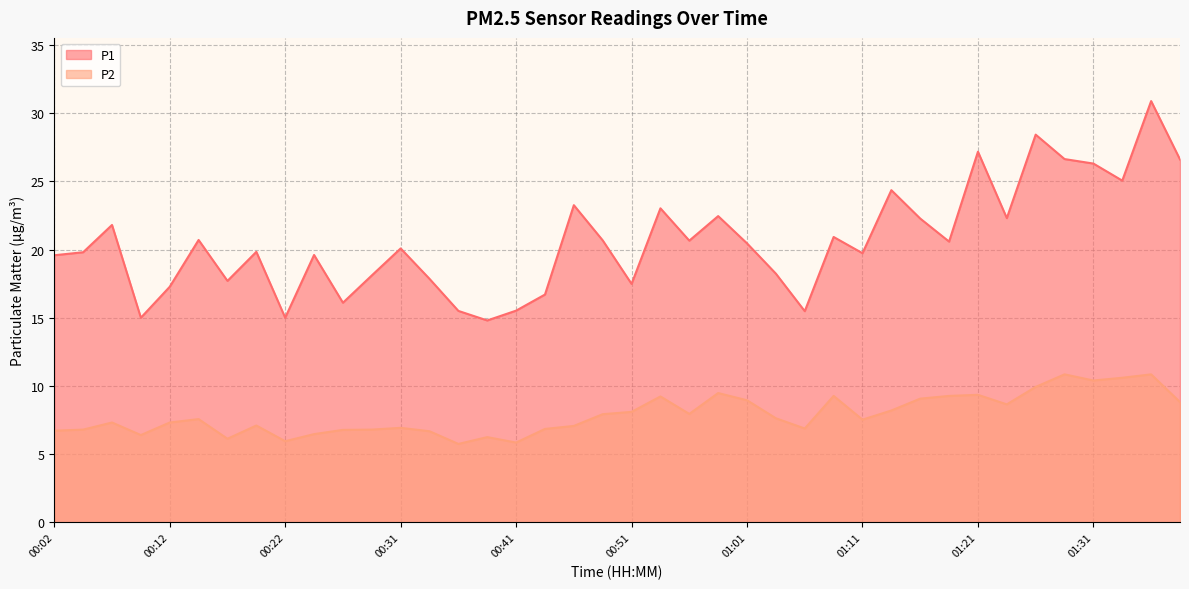

In P1, how many points are lower than both neighbors (excluding endpoints)?

12